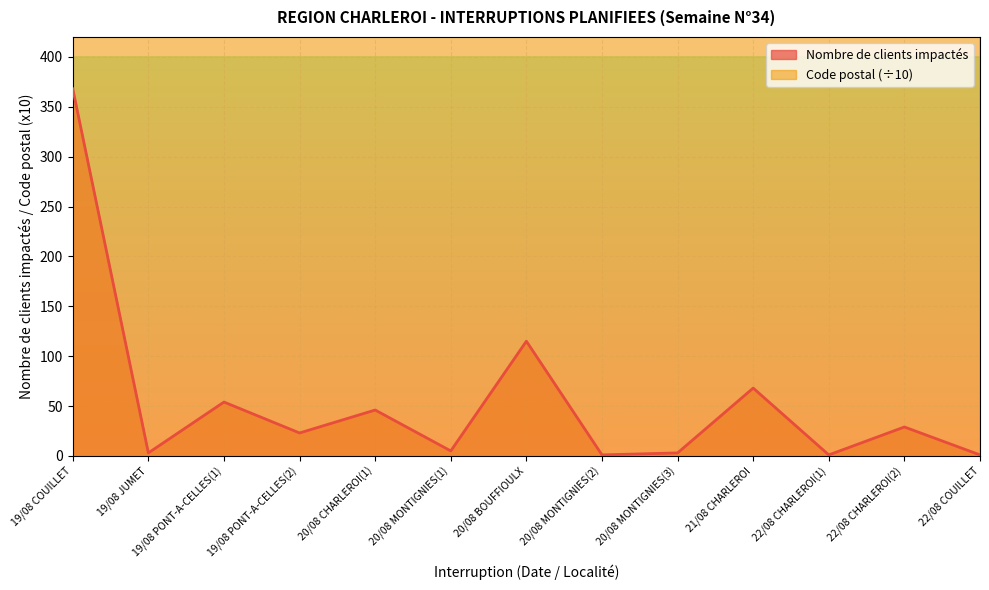

What are all the series names shown in the legend?

Nombre de clients impactés, Code postal